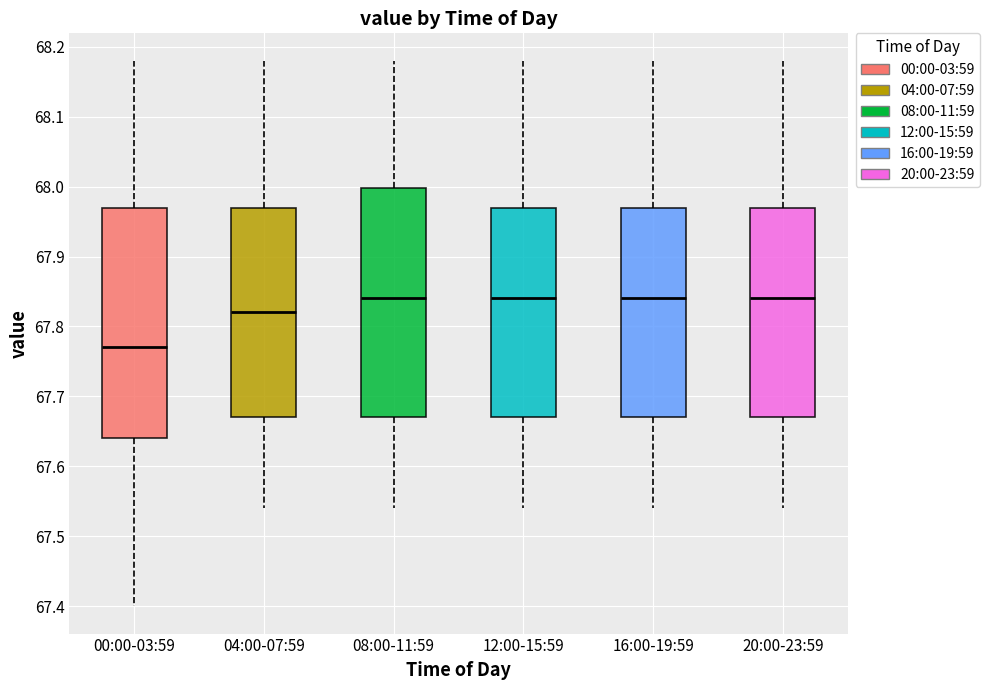

Reading left to right, transcribe this box plot: for each box, give where its median line is, the range the box spans, and where its two whiskers end, as read against the y-axis. The values are not printed on the chart, so give them approximately, as read against the axis.

00:00-03:59: median 67.77, box 67.64 to 67.97, whiskers 67.40 to 68.18
04:00-07:59: median 67.82, box 67.67 to 67.97, whiskers 67.54 to 68.18
08:00-11:59: median 67.84, box 67.67 to 68.00, whiskers 67.54 to 68.18
12:00-15:59: median 67.84, box 67.67 to 67.97, whiskers 67.54 to 68.18
16:00-19:59: median 67.84, box 67.67 to 67.97, whiskers 67.54 to 68.18
20:00-23:59: median 67.84, box 67.67 to 67.97, whiskers 67.54 to 68.18